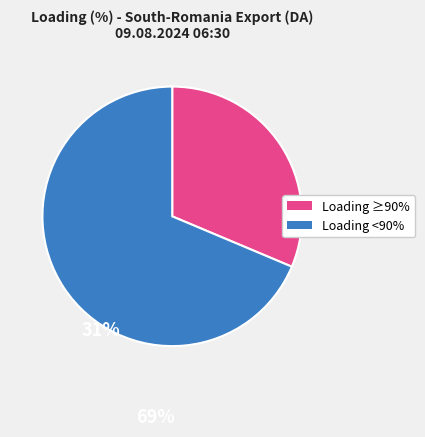

Which category accounts for the majority?

Loading <90%